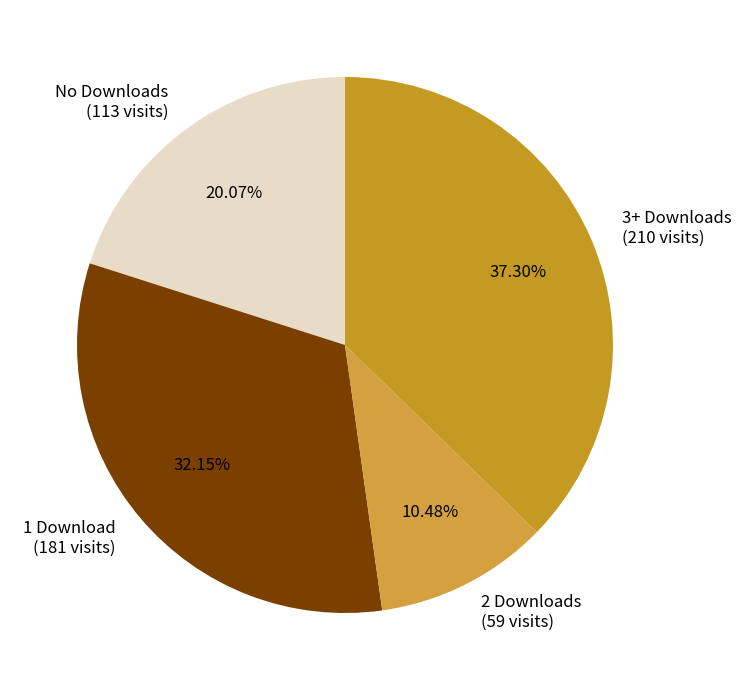

How many segments does this pie chart have?

4